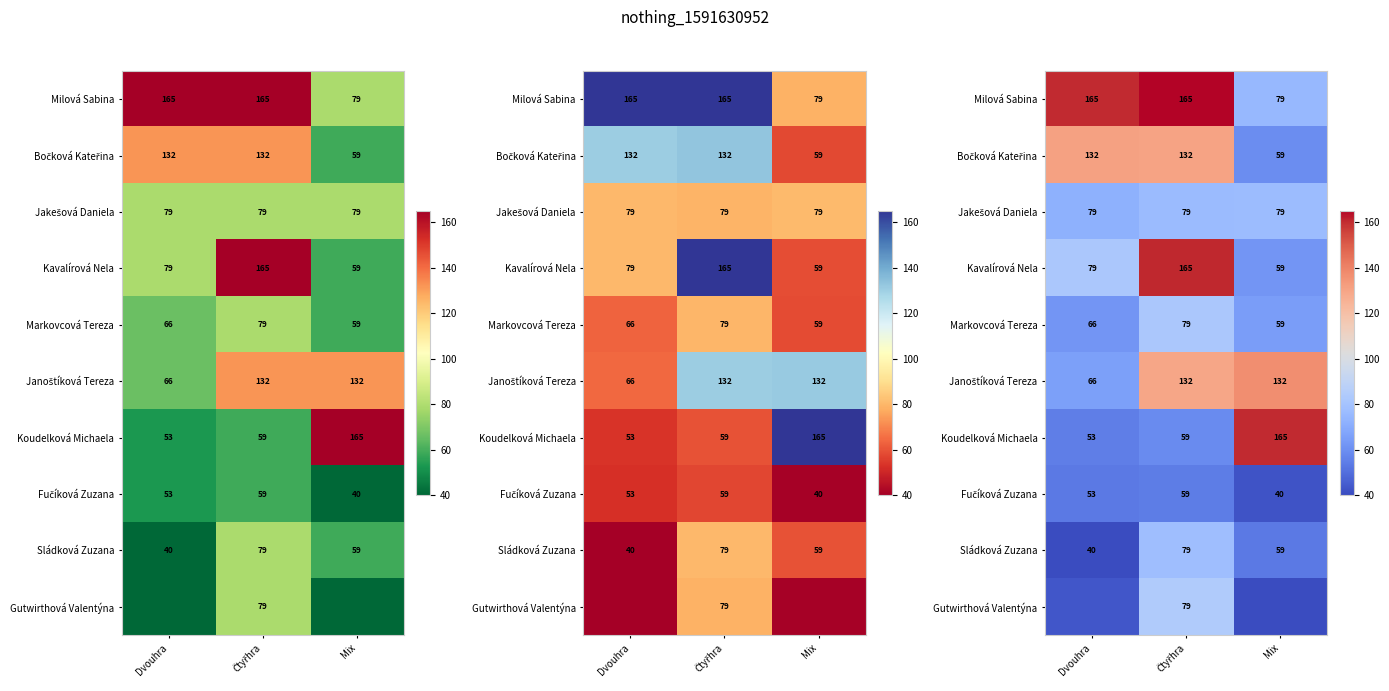

At which category is the sum across all series the highest?

Čtyřhra